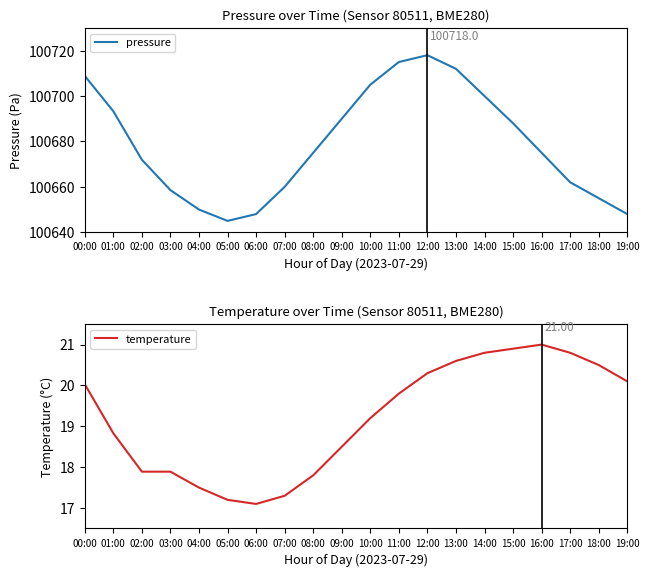

How many data points in temperature are less than 19?

9